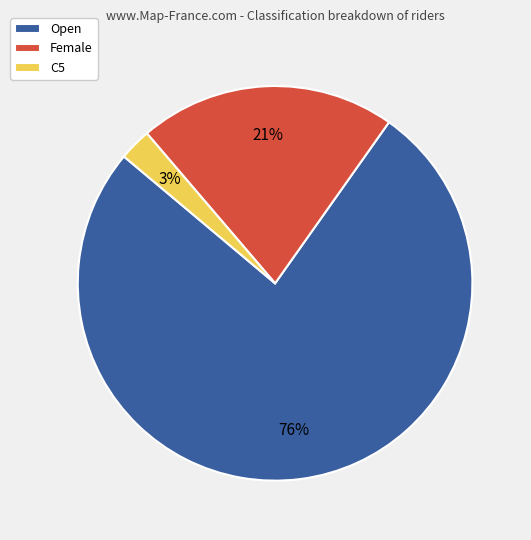

Does Female represent more than half of the total?

No